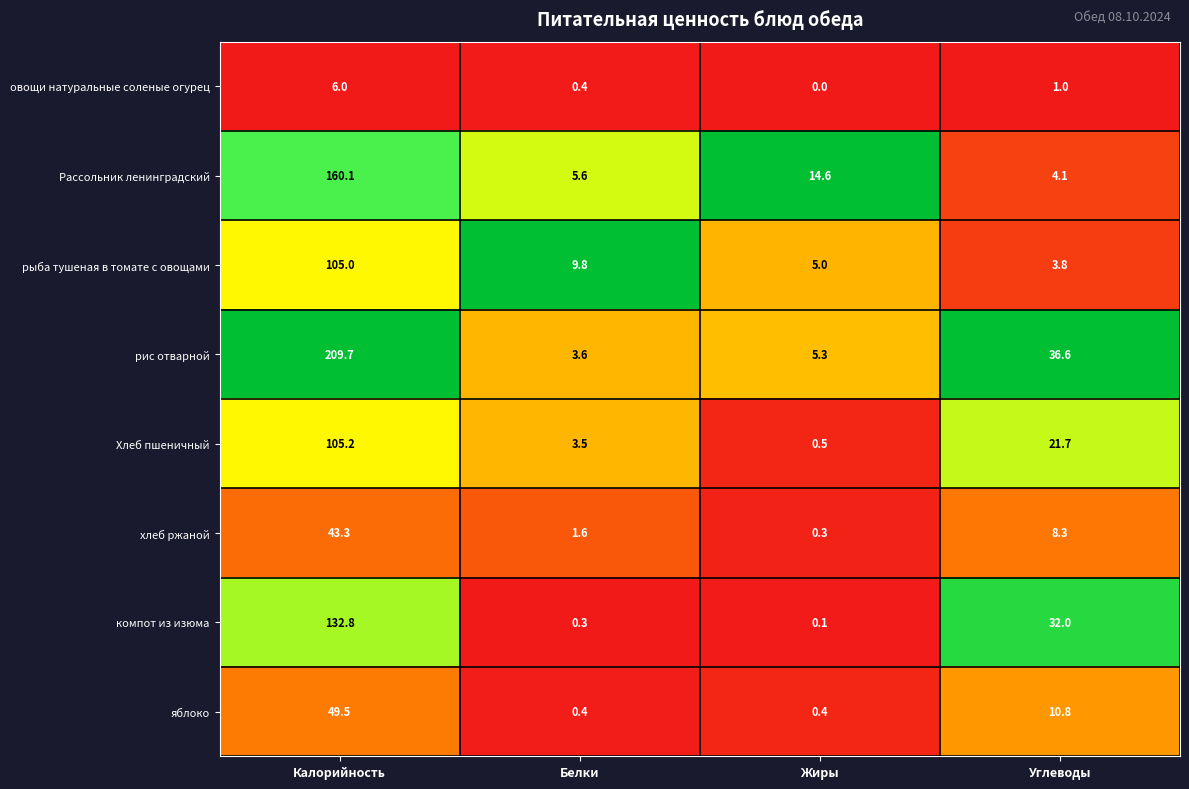

Rank the series by their maximum value, from lowest to highest.

овощи натуральные соленые огурец, хлеб ржаной, яблоко, рыба тушеная в томате с овощами, Хлеб пшеничный, компот из изюма, Рассольник ленинградский, рис отварной